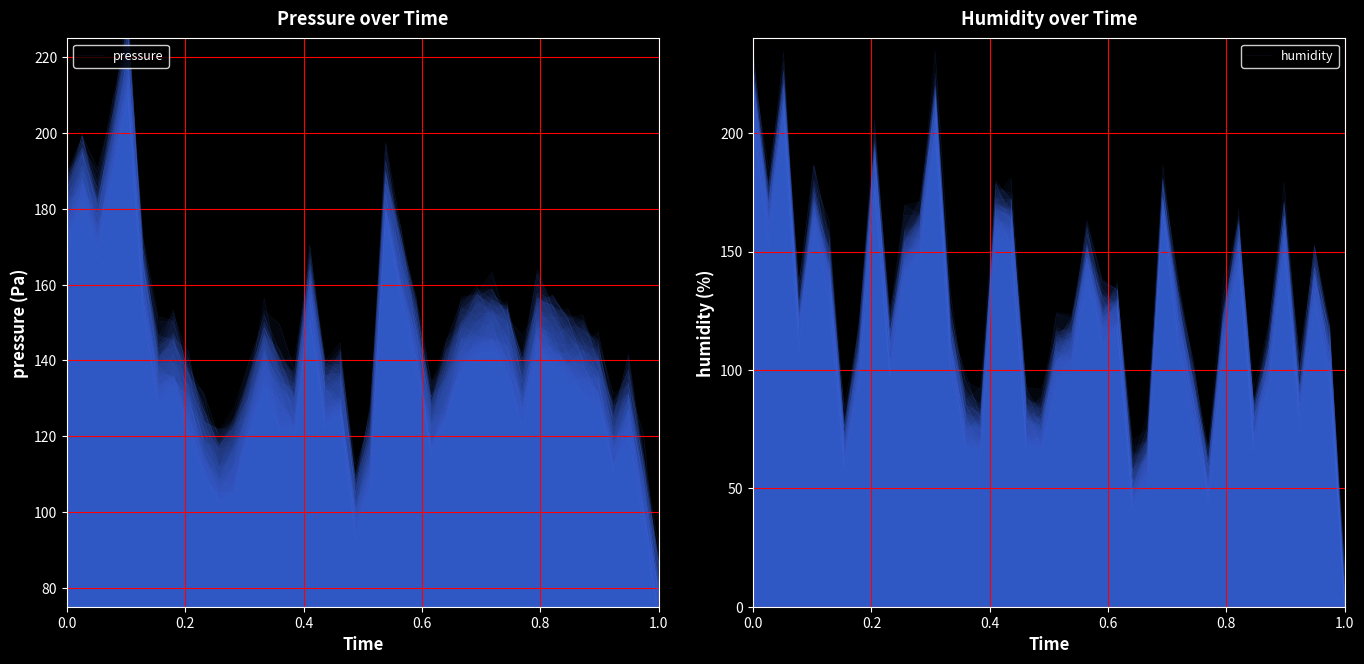

The value of pressure at 22 is 38.4. True or false?

False